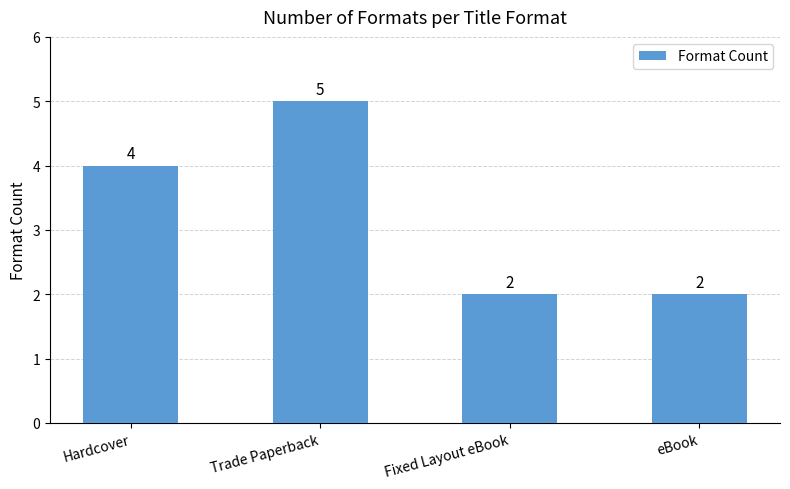

Read the value at Hardcover.

4